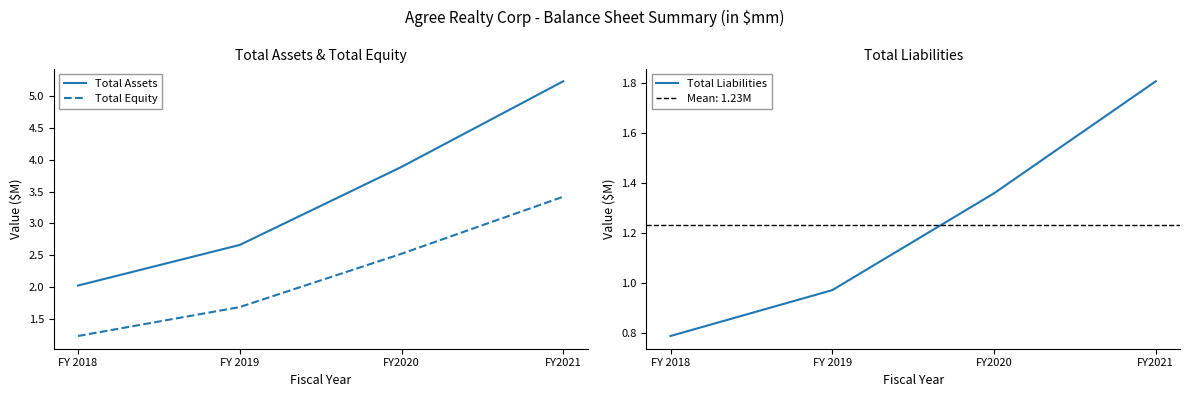

Between FY 2018 and FY 2019, which series saw the biggest shift?

Total Assets